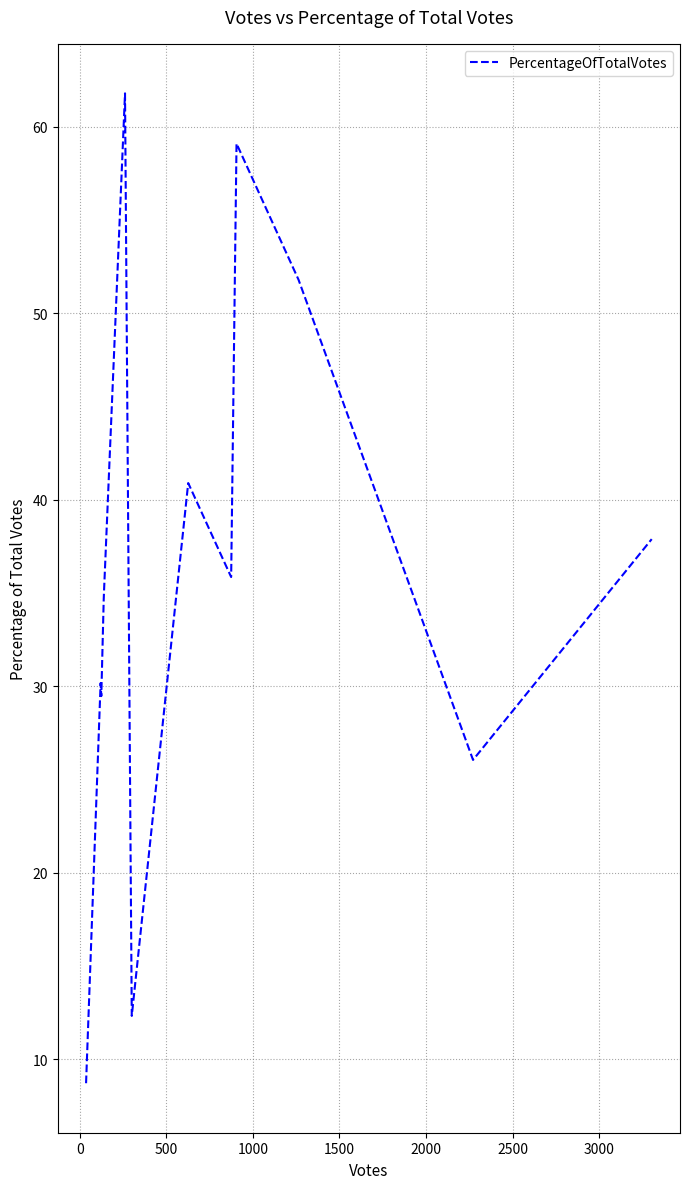

What is the smallest value displayed?

8.7